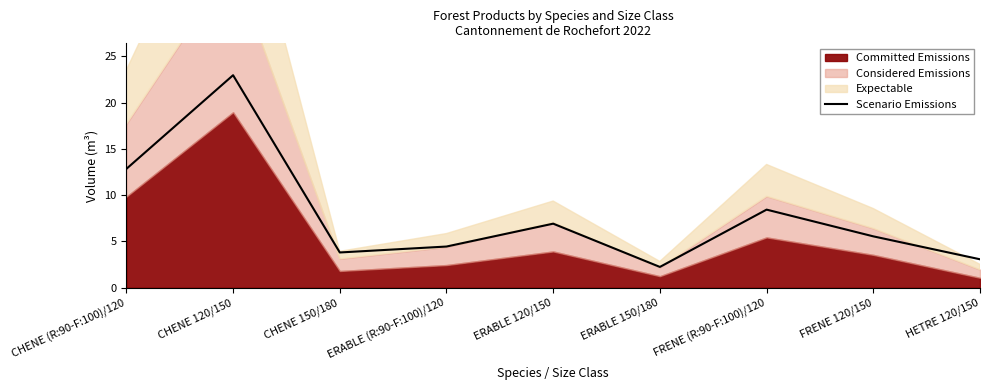

What is the change in value from ERABLE 120/150 to HETRE 120/150?

-3.8